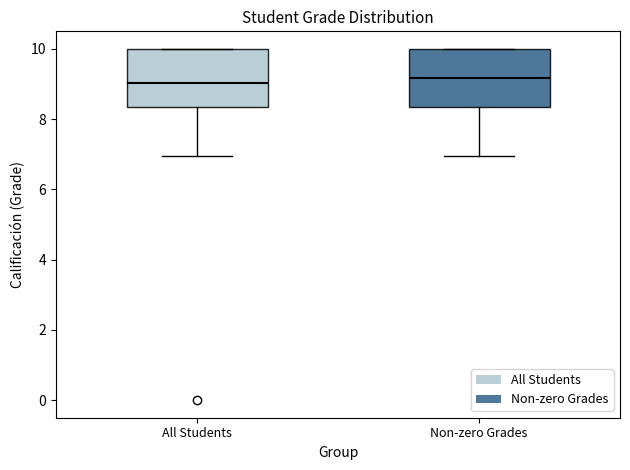

Where is the upper edge of the box for Non-zero Grades on the y-axis? The values are not printed on the chart, so give them approximately, as read against the axis.

10.0